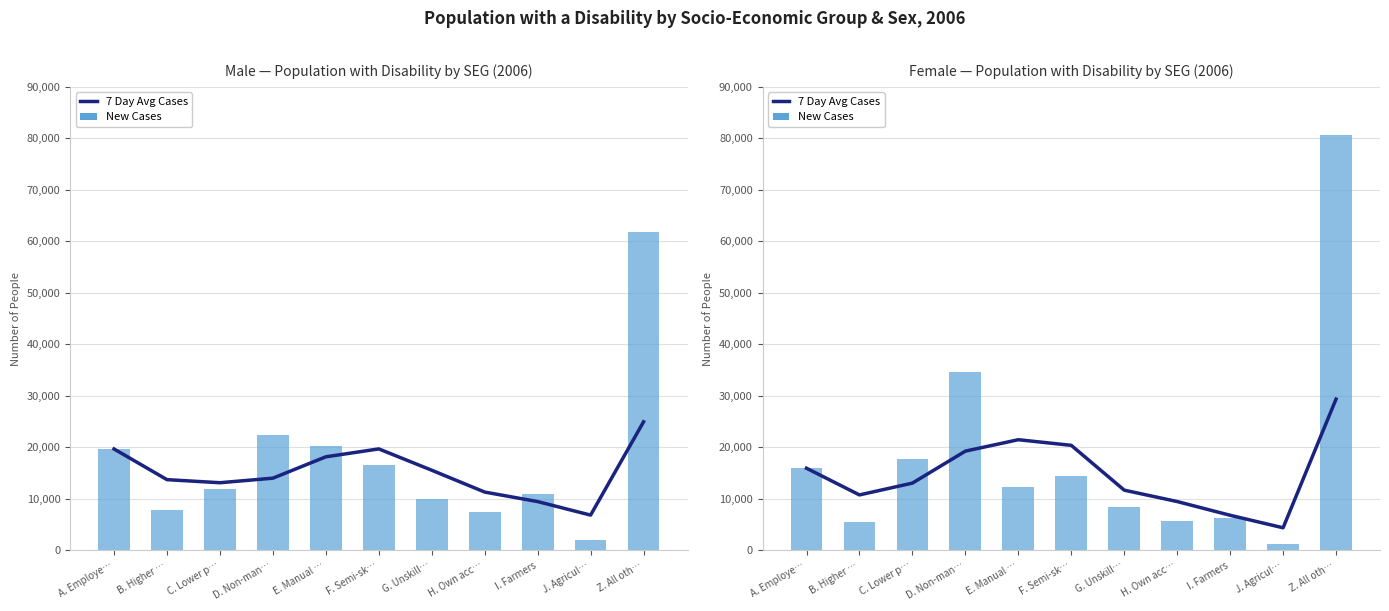

List the series in order of their overall mean, lowest first.

7 Day Avg Cases, New Cases